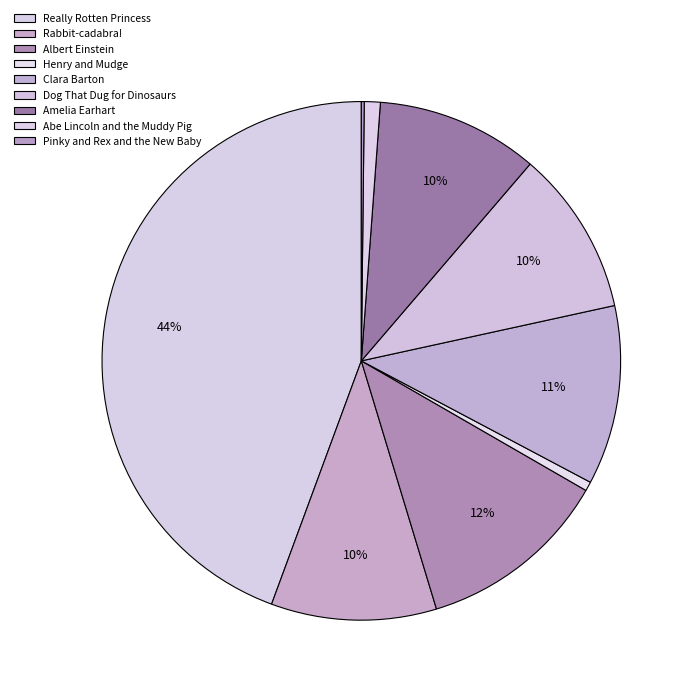

How many segments does this pie chart have?

9